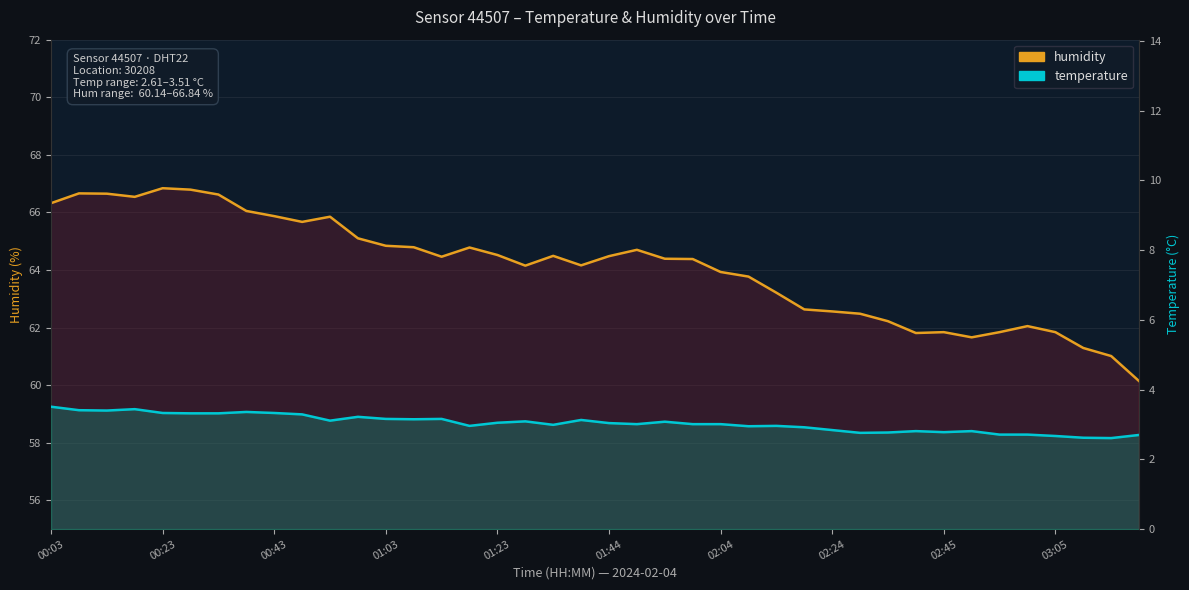

Reading right to left, list all the values displayed in this chart.

humidity: 60.1	61.0	61.3	61.8	62.0	61.8	61.7	61.8	61.8	62.2	62.5	62.6	62.6	63.2	63.8	63.9	64.4	64.4	64.7	64.5	64.2	64.5	64.2	64.5	64.8	64.5	64.8	64.8	65.1	65.8	65.7	65.9	66.0	66.6	66.8	66.8	66.5	66.7	66.7	66.3
temperature: 2.7	2.6	2.6	2.7	2.7	2.7	2.8	2.8	2.8	2.8	2.8	2.8	2.9	3.0	3.0	3.0	3.0	3.1	3.0	3.0	3.1	3.0	3.1	3.0	3.0	3.2	3.1	3.2	3.2	3.1	3.3	3.3	3.4	3.3	3.3	3.3	3.4	3.4	3.4	3.5